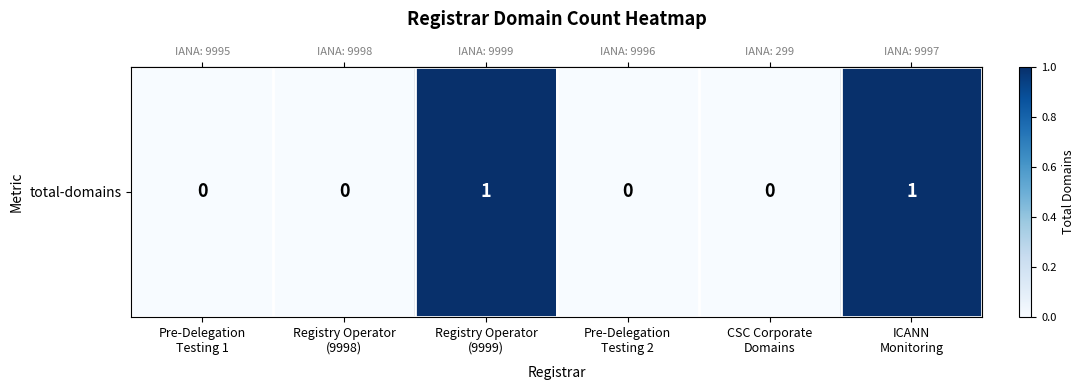

Reading left to right, what are all the values shown in this chart?

Pre-Delegation
Testing 1=0	Registry Operator
(9998)=0	Registry Operator
(9999)=1	Pre-Delegation
Testing 2=0	CSC Corporate
Domains=0	ICANN
Monitoring=1